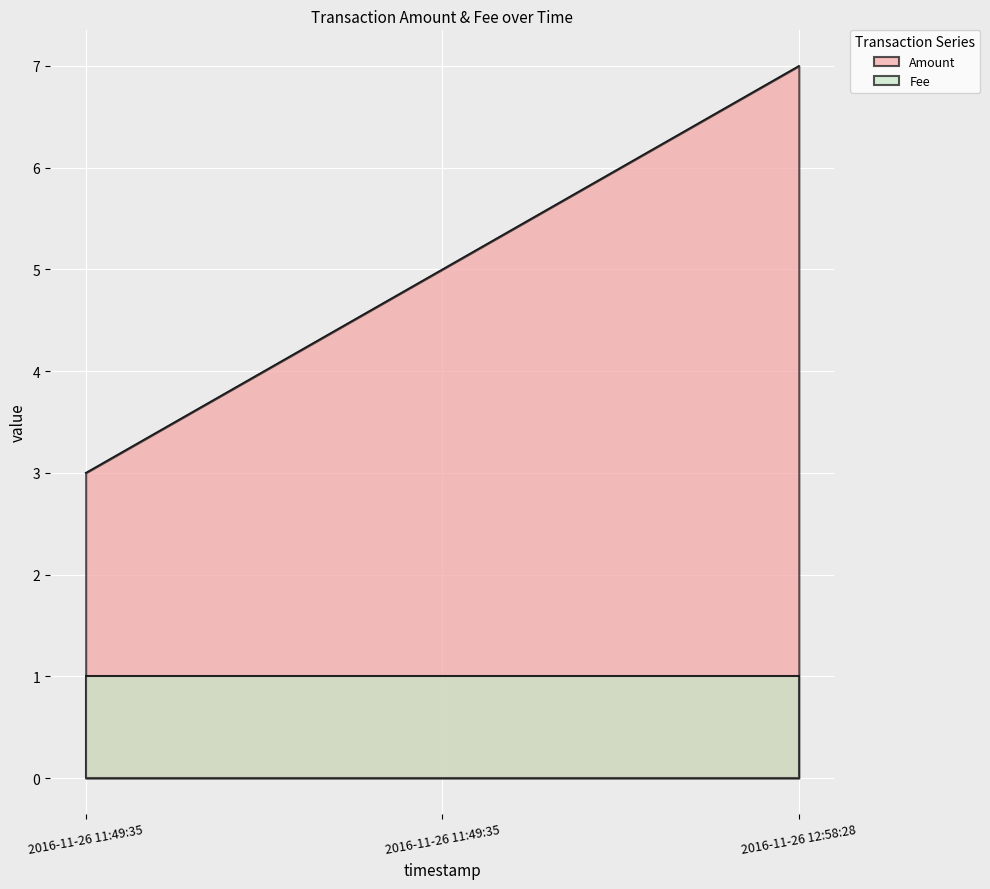

Which label corresponds to the largest value in the chart?

2016-11-26 12:58:28